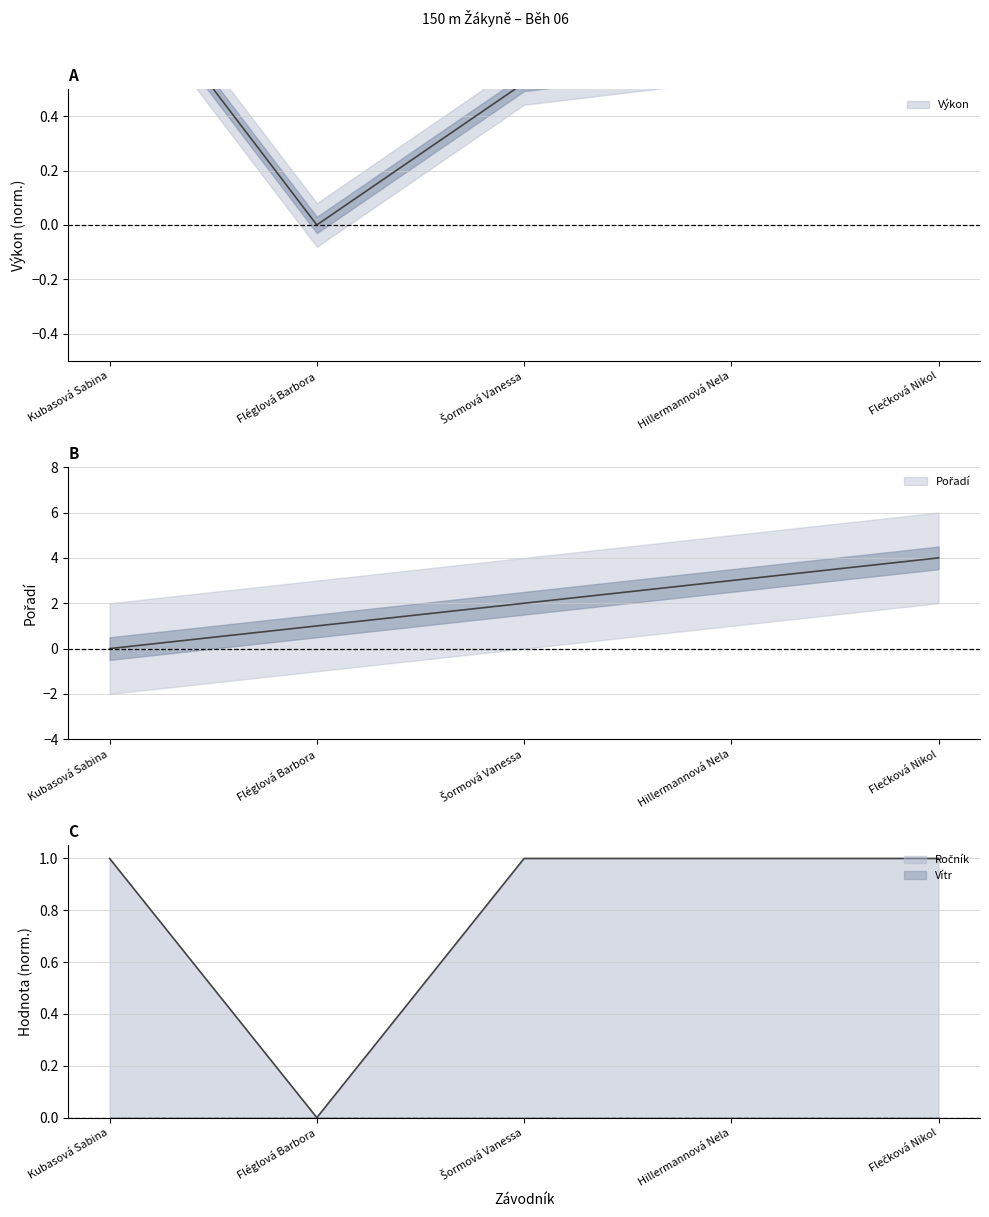

What is the difference between the maximum and minimum values in the Výkon series?

1.0